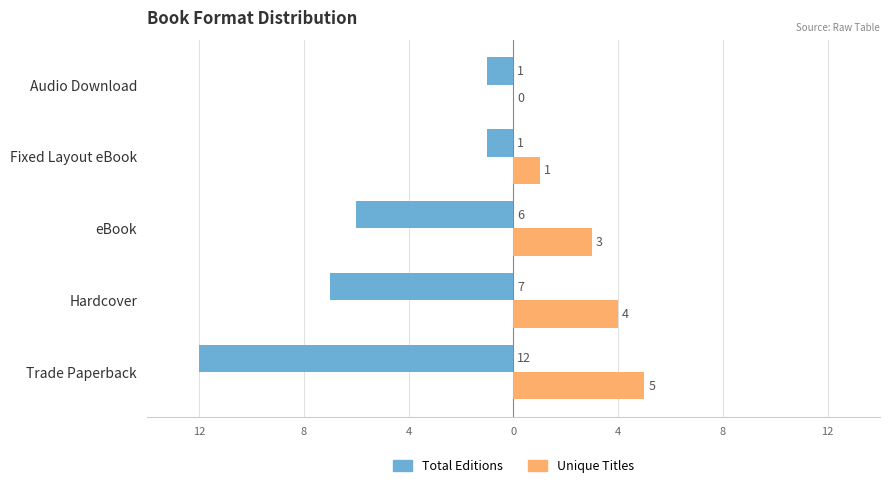

What are all the series names shown in the legend?

Total Editions, Unique Titles